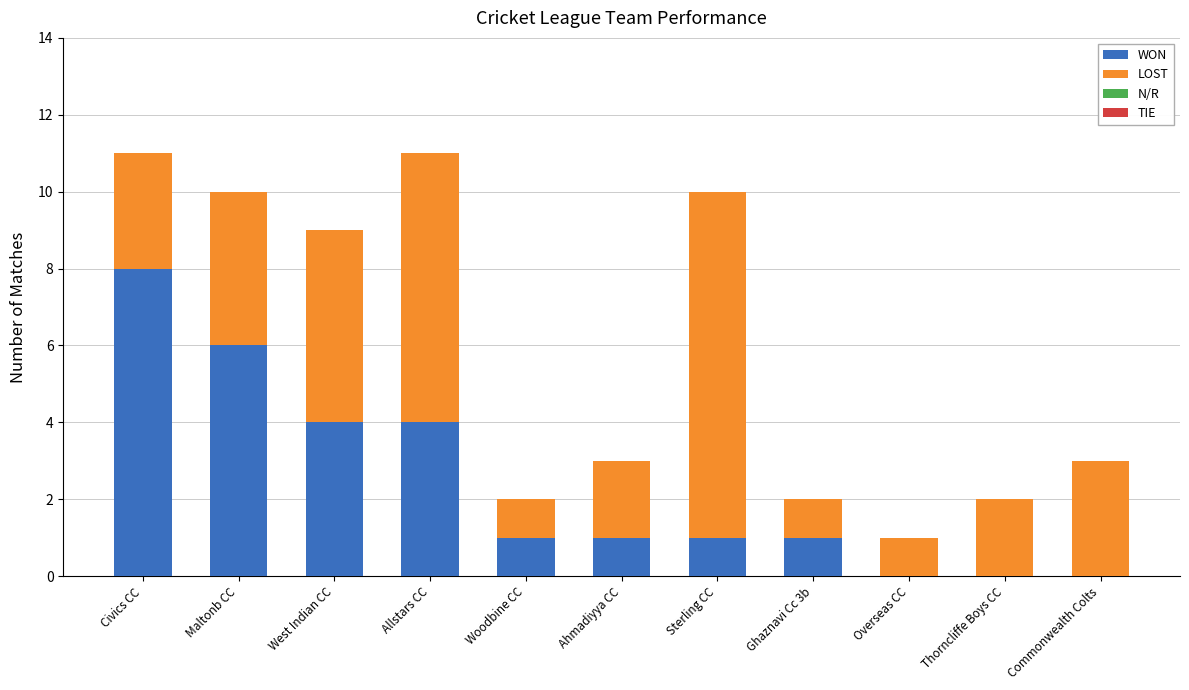

The WON series shows 3 at Civics CC. True or false?

False